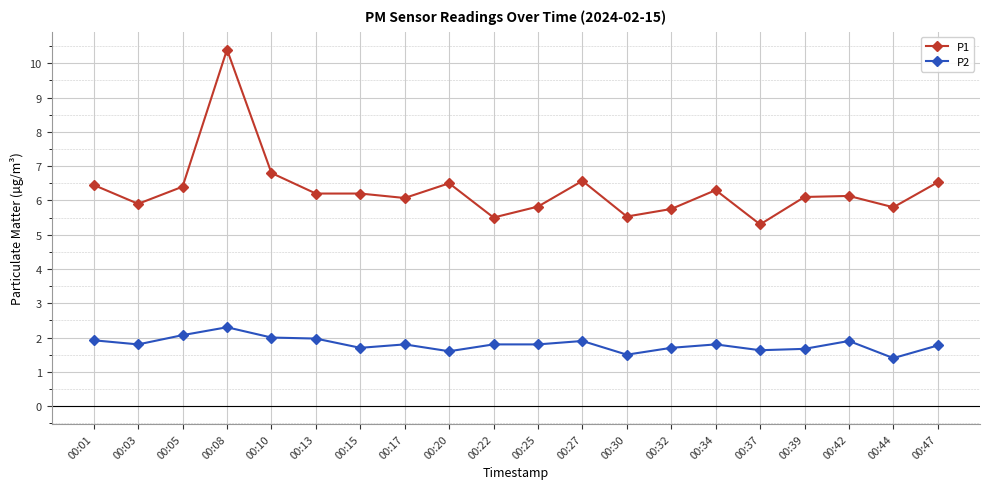

What is the value of the P2 point at the 1st from the left?

1.9